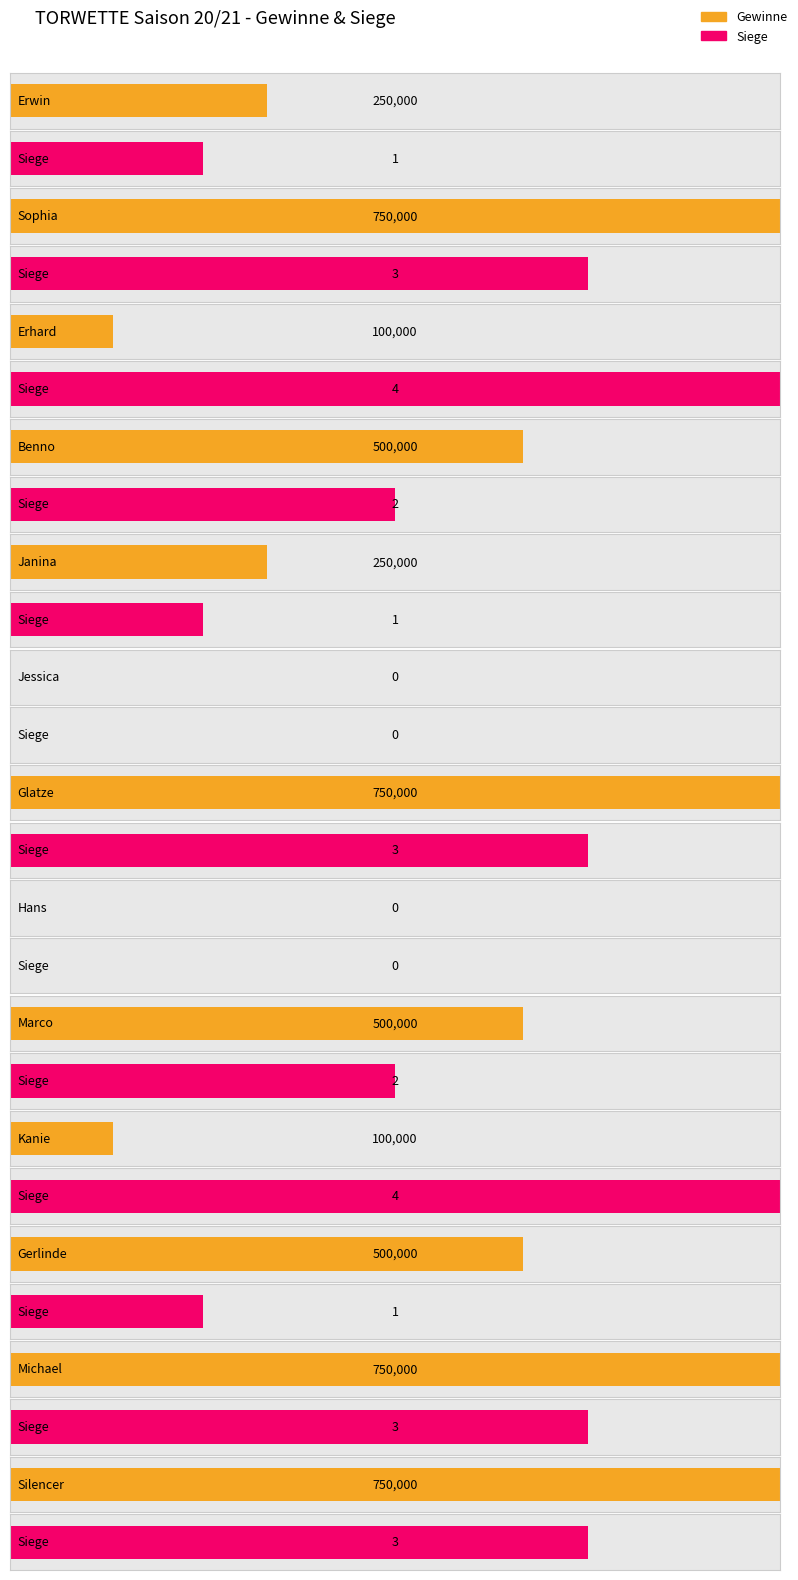

How many categories are shown in the chart?

13